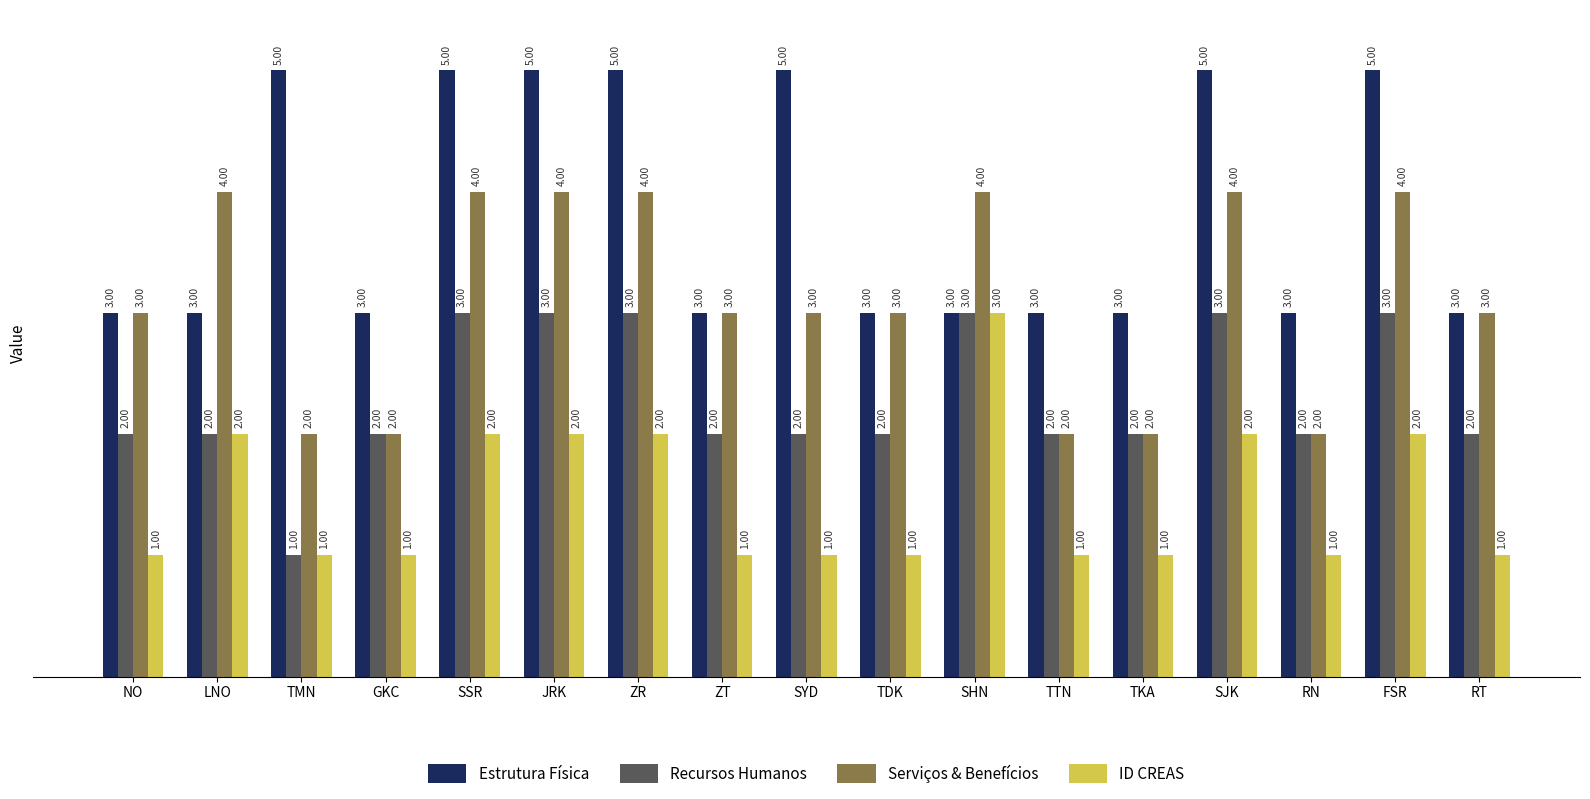

How many bars are there in each group?

4